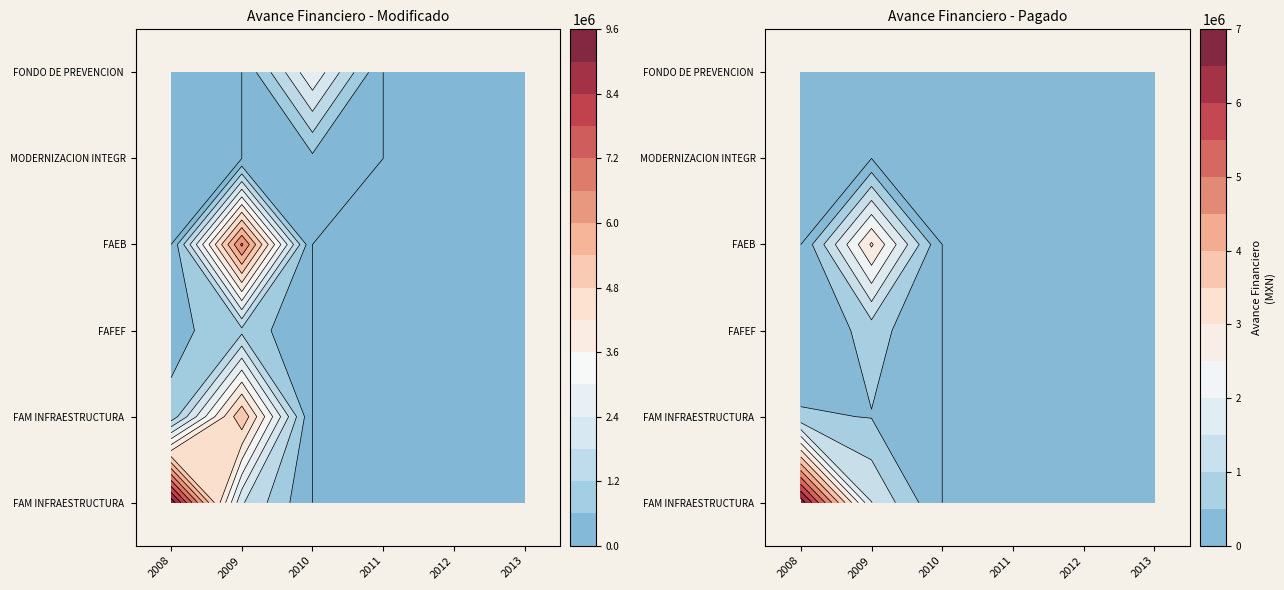

What is the average value of the FAM INFRAESTRUCTURA EDUCATIVA BASICA series?

1885508.4